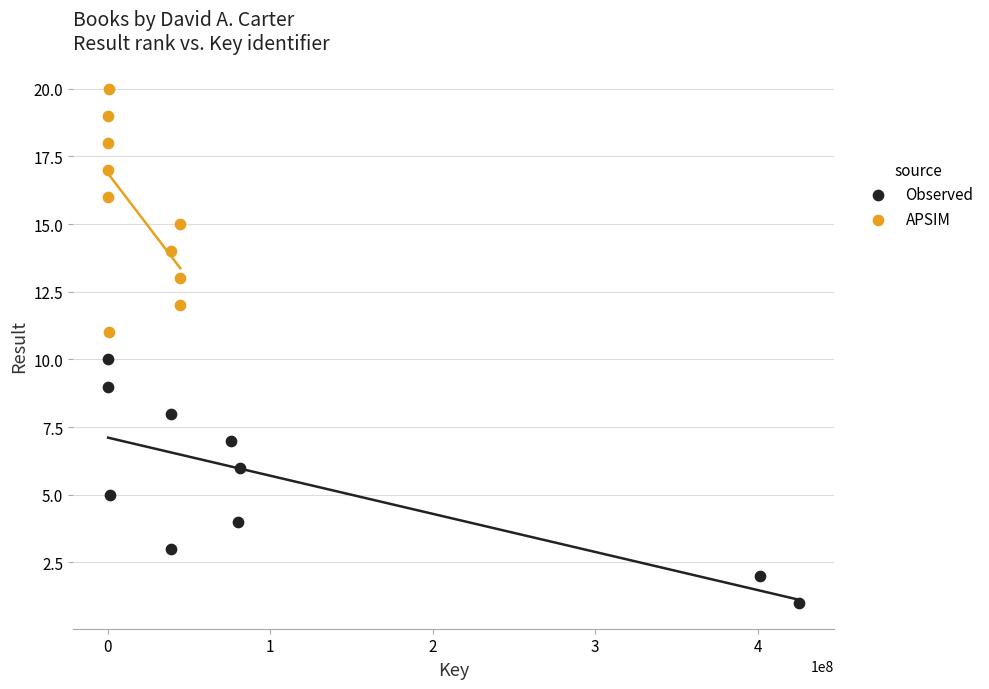

Which series reaches the minimum Y coordinate?

Observed